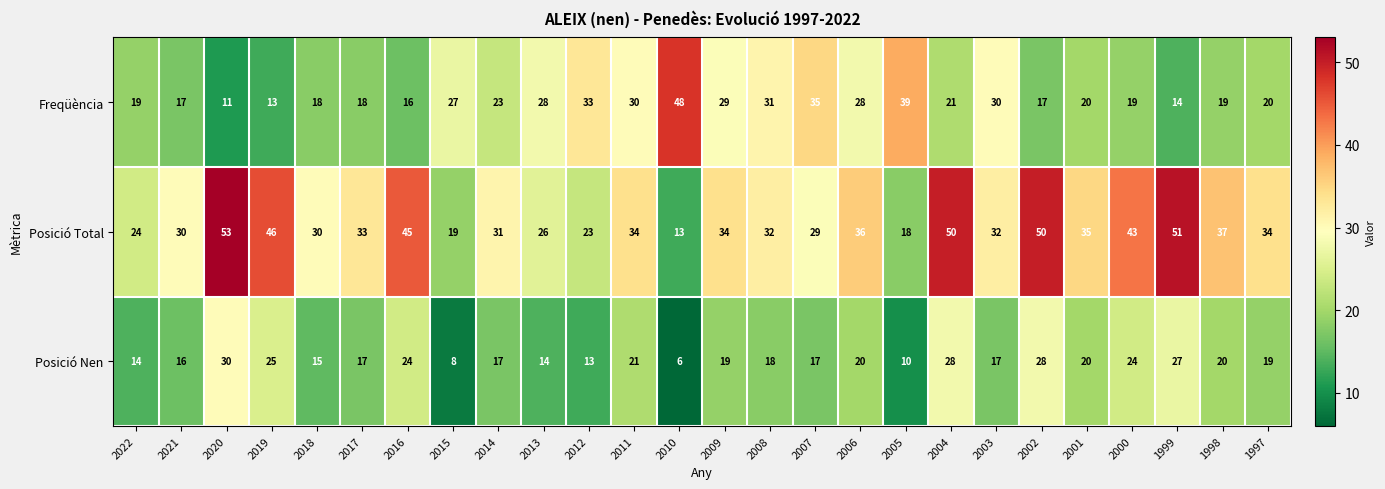

The Posició Nen series shows 24 at 2018. True or false?

False